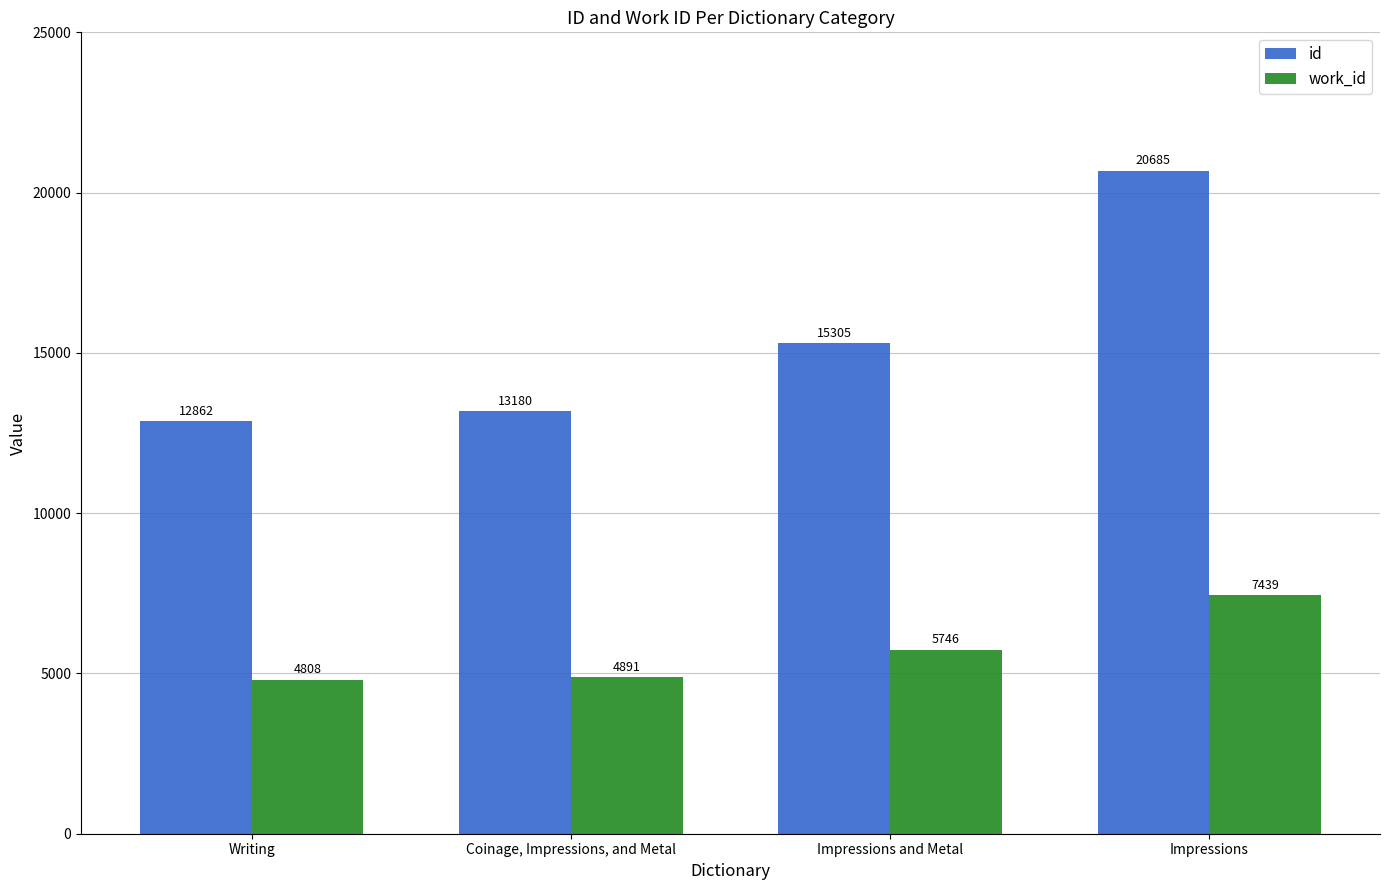

Reading left to right, what are all the values shown in this chart?

id: Writing=12862	Coinage, Impressions, and Metal=13180	Impressions and Metal=15305	Impressions=20685
work_id: Writing=4808	Coinage, Impressions, and Metal=4891	Impressions and Metal=5746	Impressions=7439